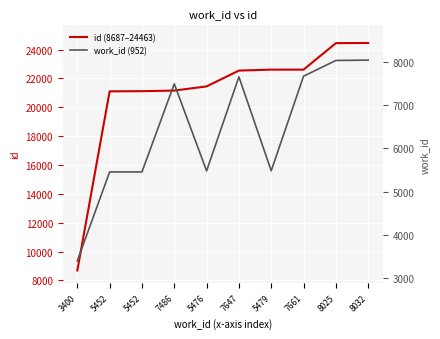

What is the difference between the maximum and minimum values in the id (8687–24463) series?

15776